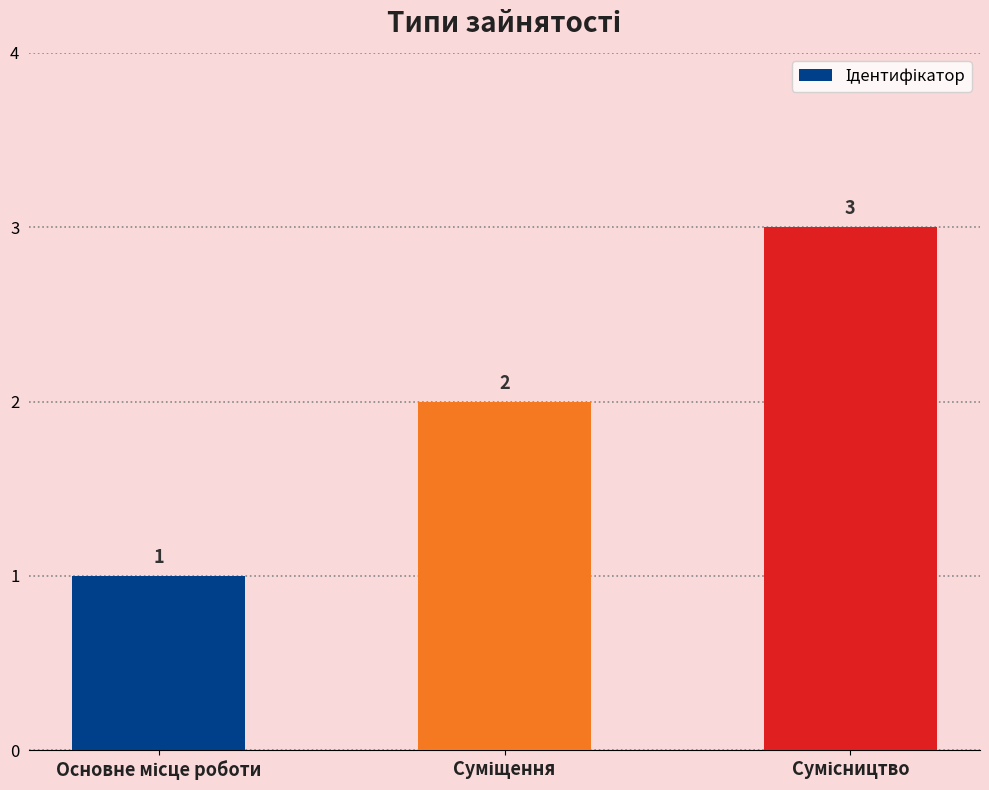

What is the sum of all values?

6